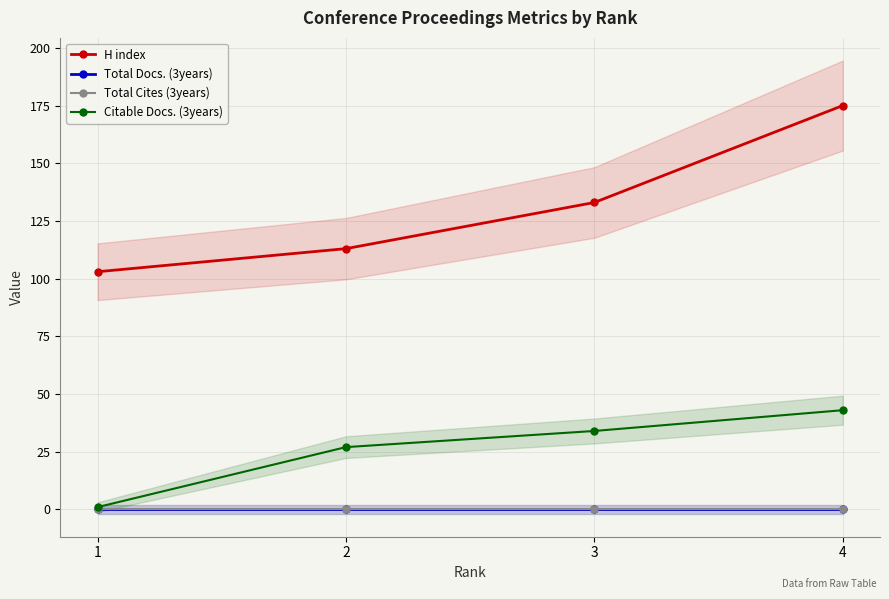

True or false: Total Cites (3years) and Citable Docs. (3years) intersect in this chart.

False